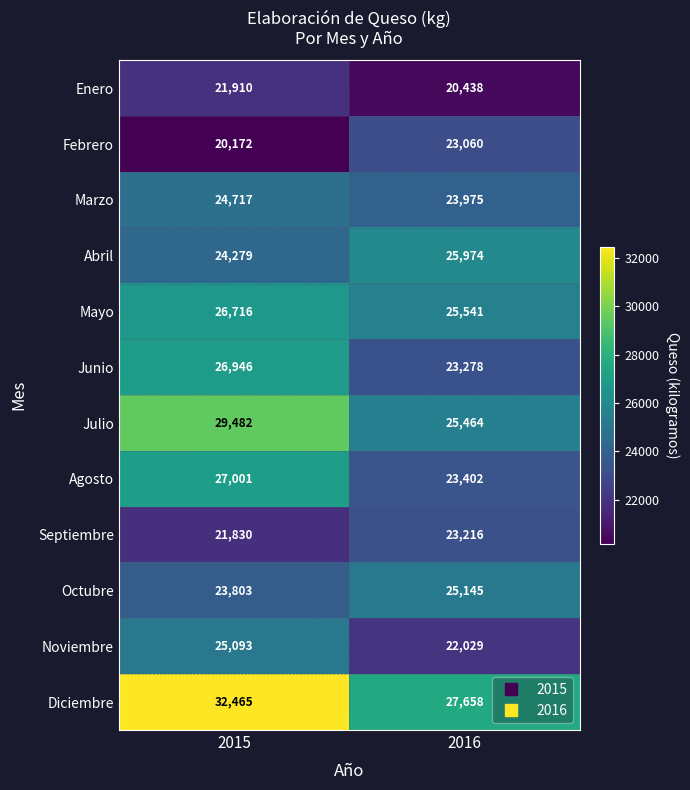

What is the spread (max minus min) of values at 2015?

12293